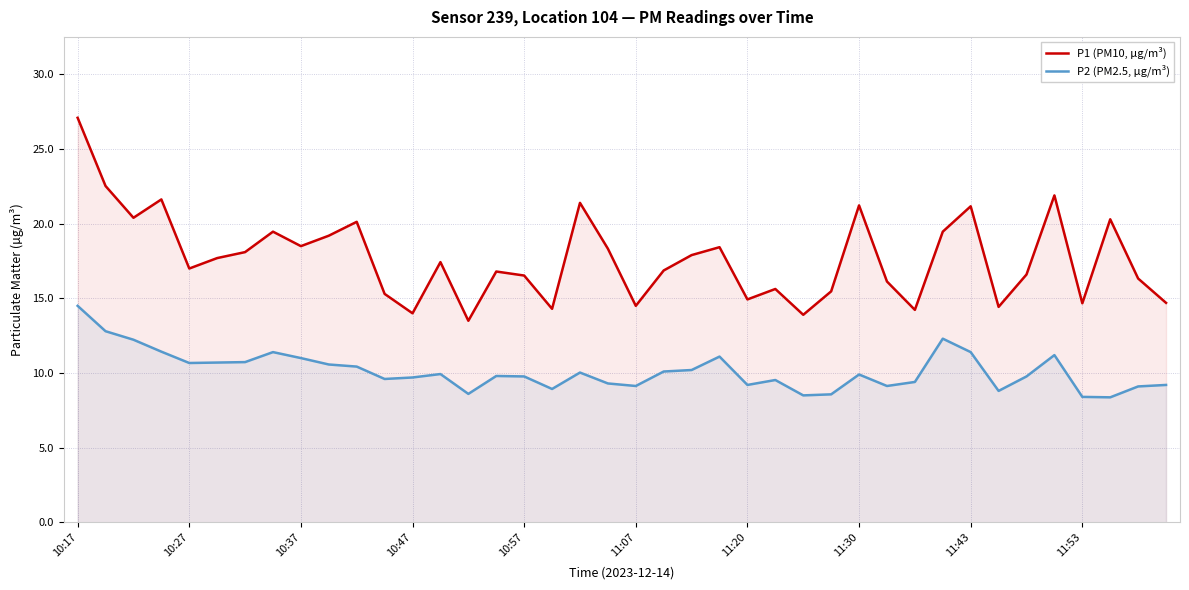

What are all the series names shown in the legend?

P1 (PM10, µg/m³), P2 (PM2.5, µg/m³)